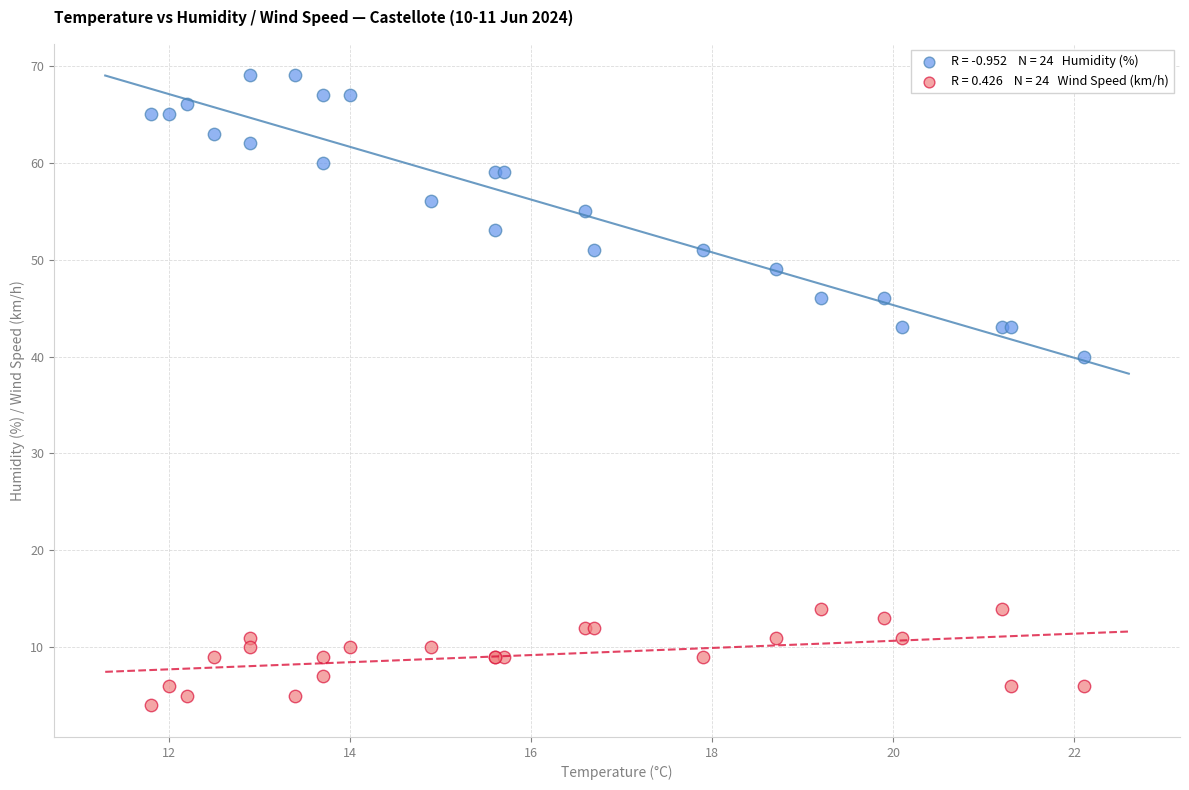

Across all series, what Y value is closest to 36?

40